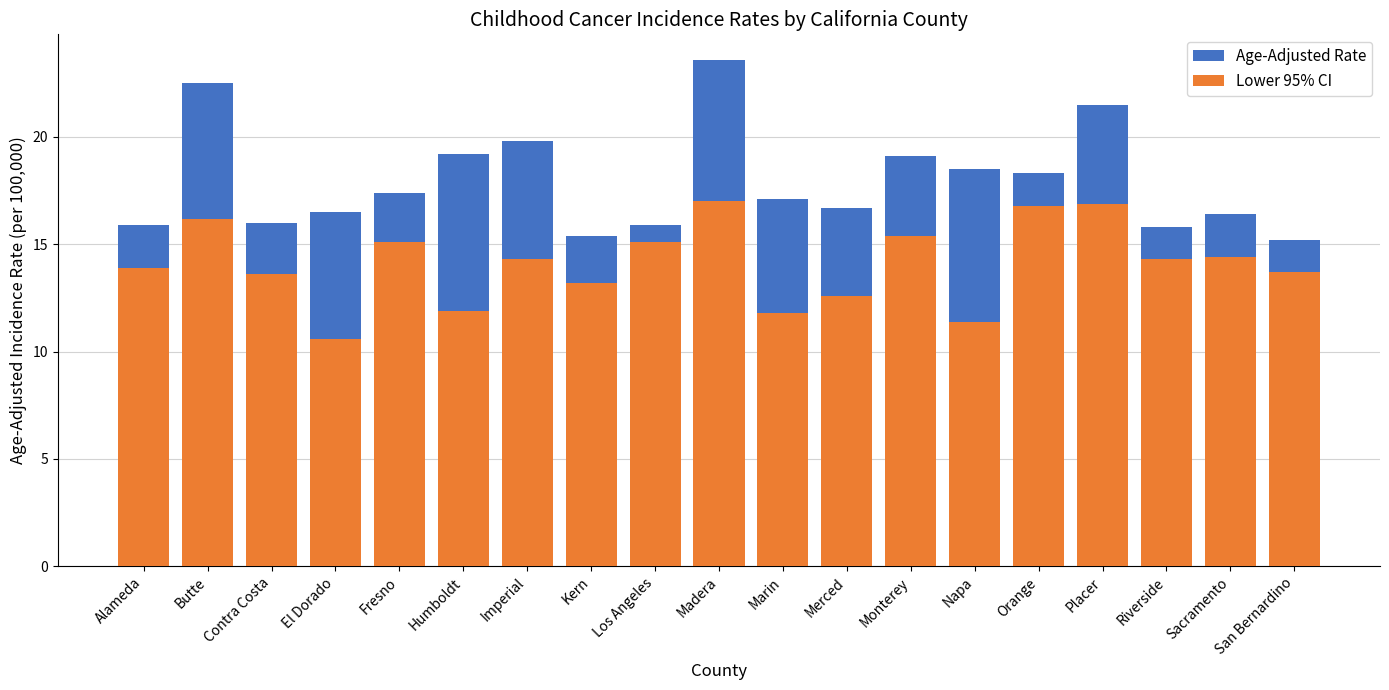

True or false: Age-Adjusted Rate has a value of 22.5 at Butte.

True